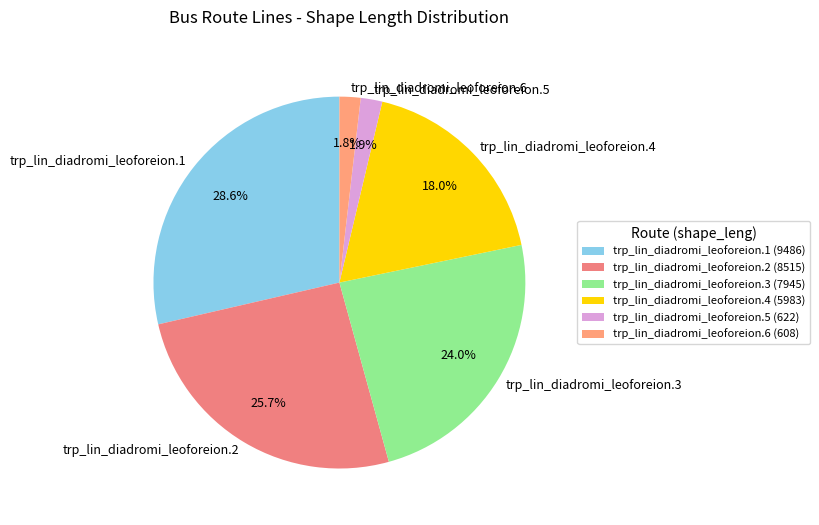

What is the total percentage of trp_lin_diadromi_leoforeion.4 and trp_lin_diadromi_leoforeion.5?

19.9%